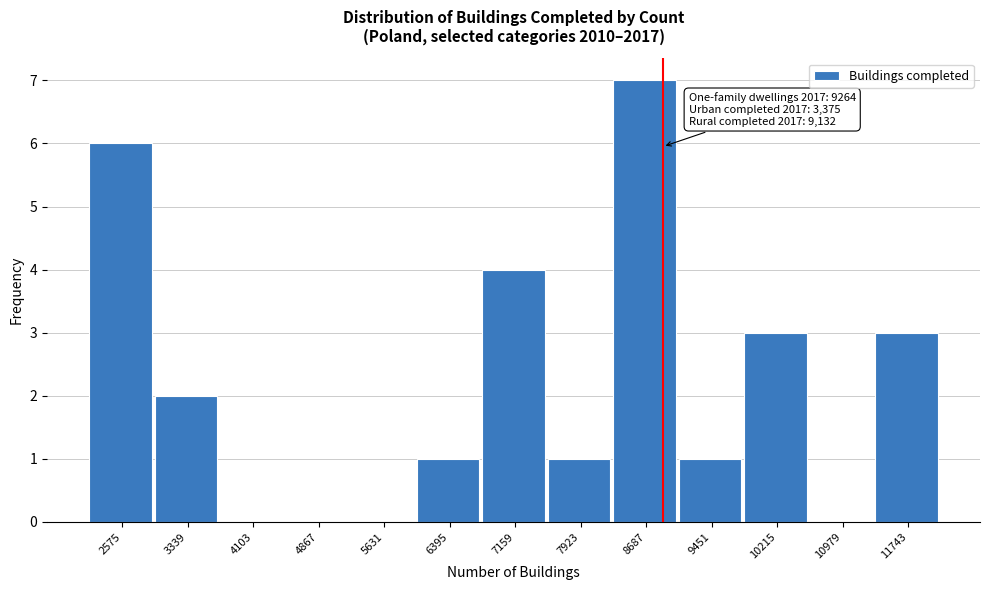

Reading left to right, extract all data points from this chart.

2575=6	3339=2	4103=0	4867=0	5631=0	6395=1	7159=4	7923=1	8687=7	9451=1	10215=3	10979=0	11743=3